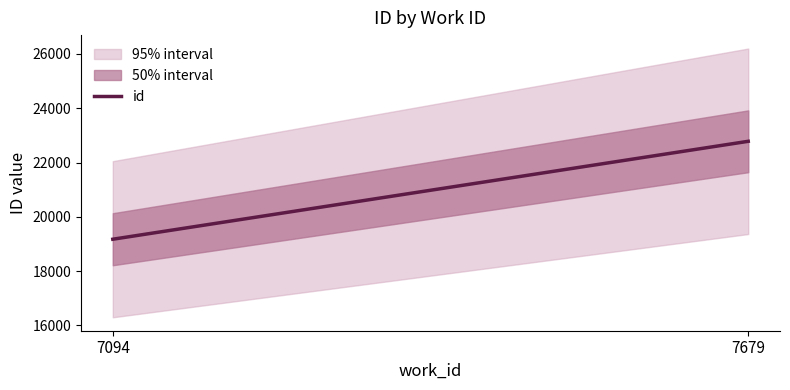

Is this an area chart (filled region under the line)?

No